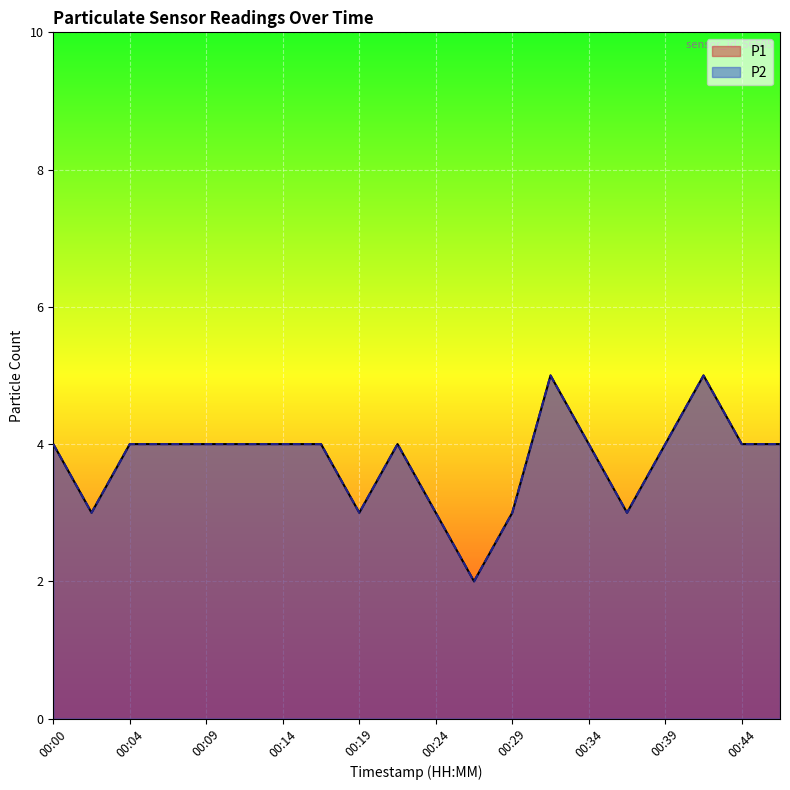

True or false: P2 and P1 cross at least once.

False